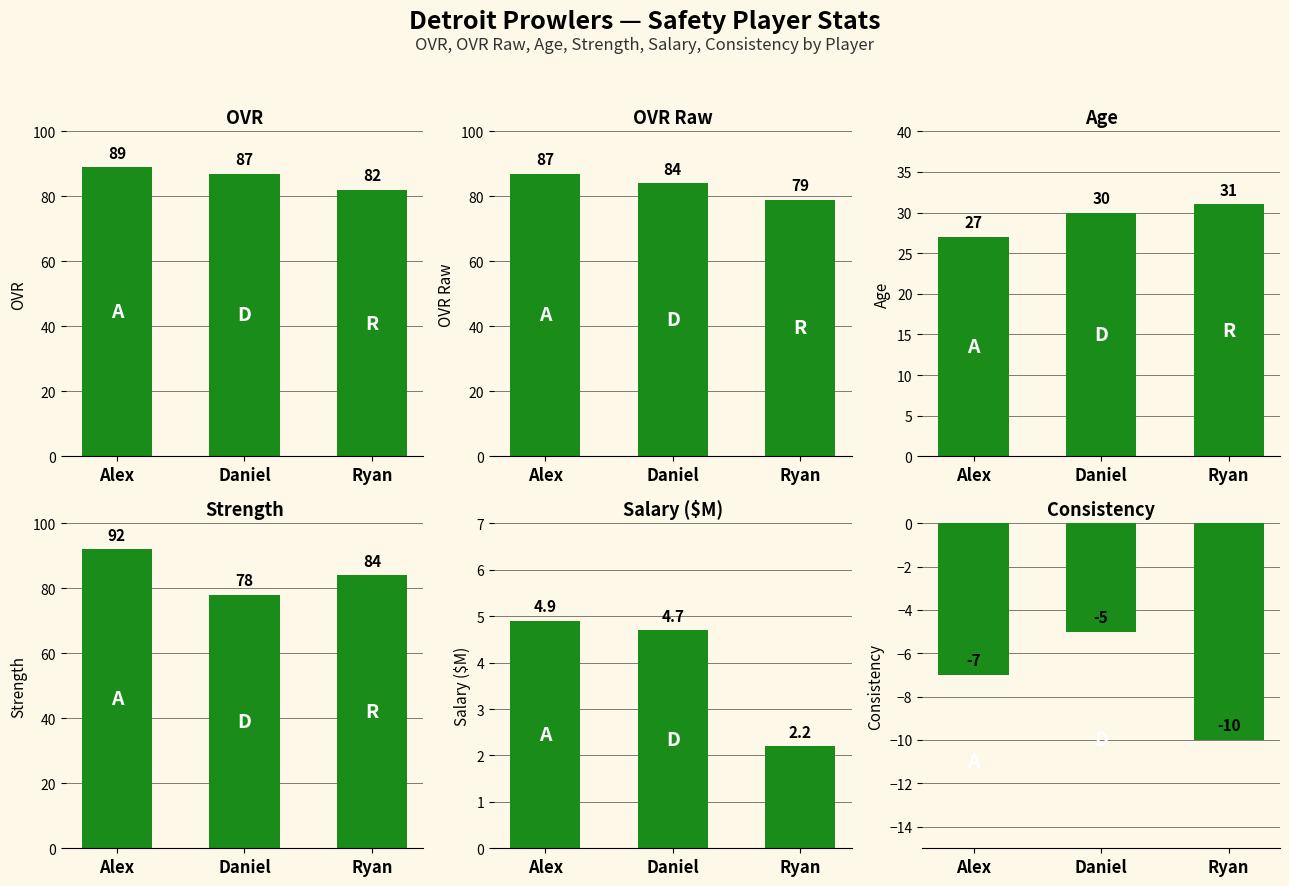

What is the smallest value displayed?

-10.0